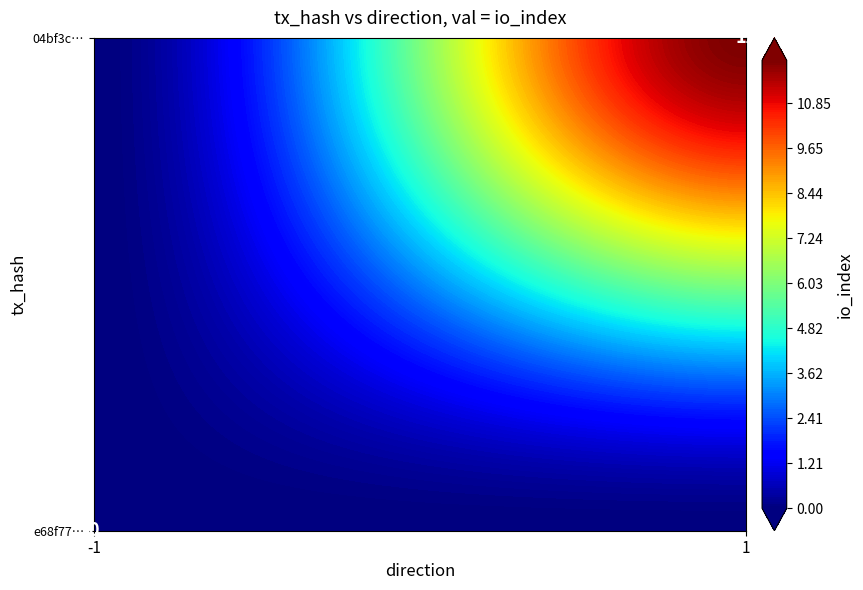

List the series in order of their peak value, highest first.

04bf3cc567d05270755aec6634c55807bfef7ed, e68f77483cb9ec619ad605a9424d1649b3b9fbf